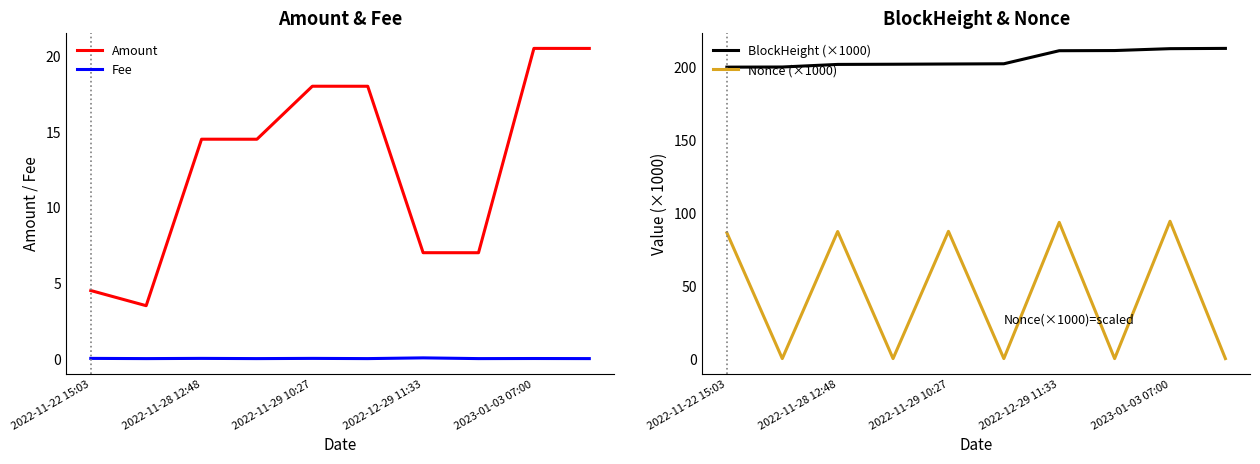

Is it true that Nonce (×1000) equals 87.3 at 2022-11-28 12:48?

True